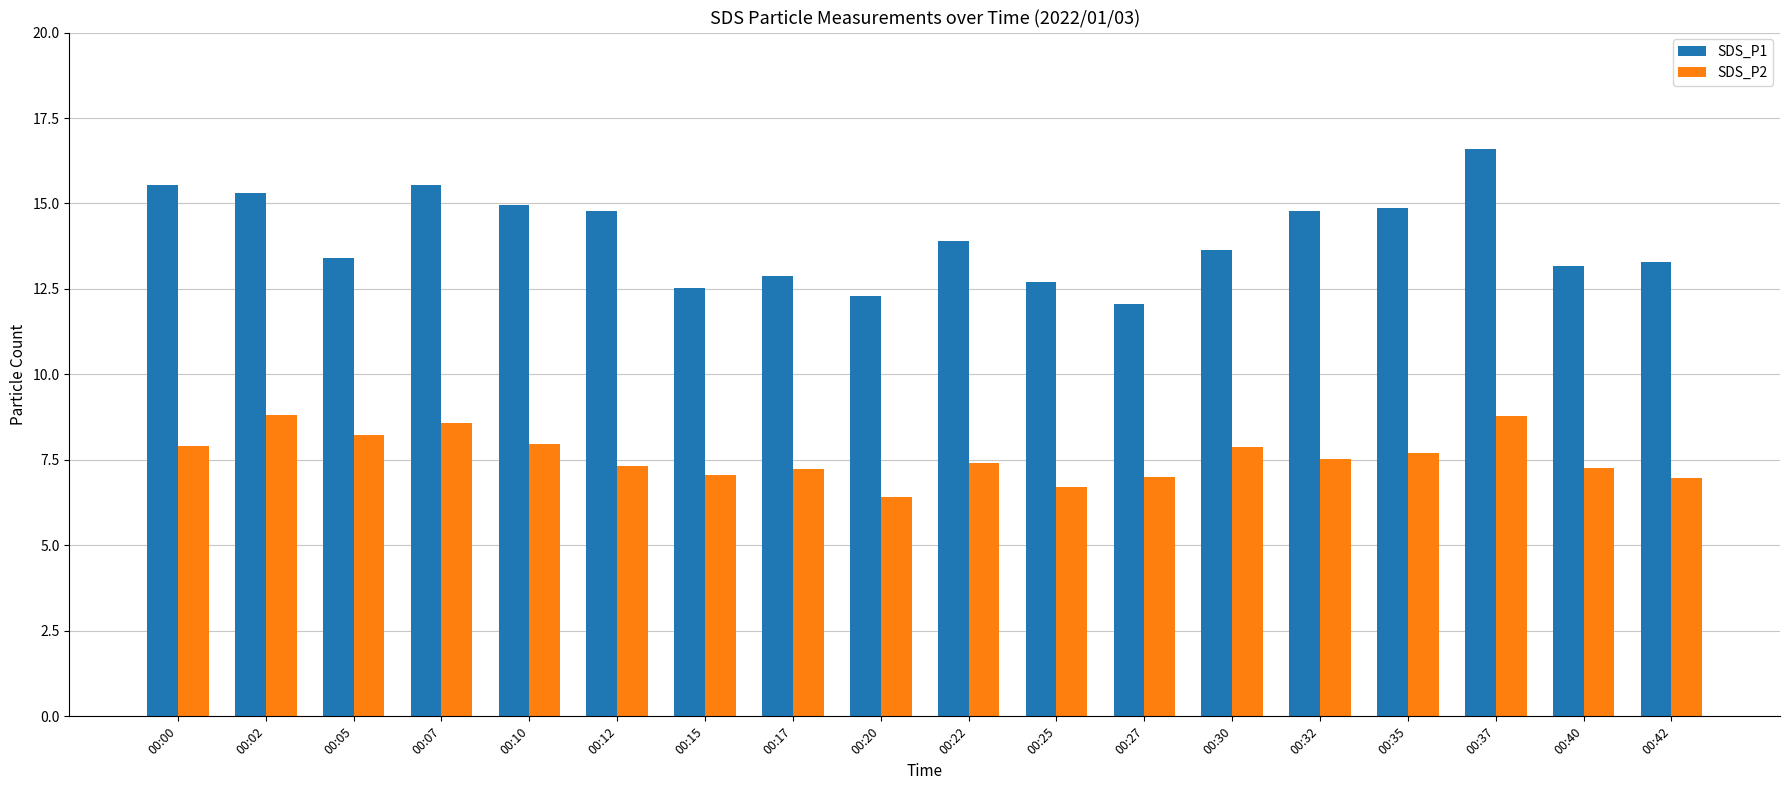

Which series has the widest spread of values?

SDS_P1